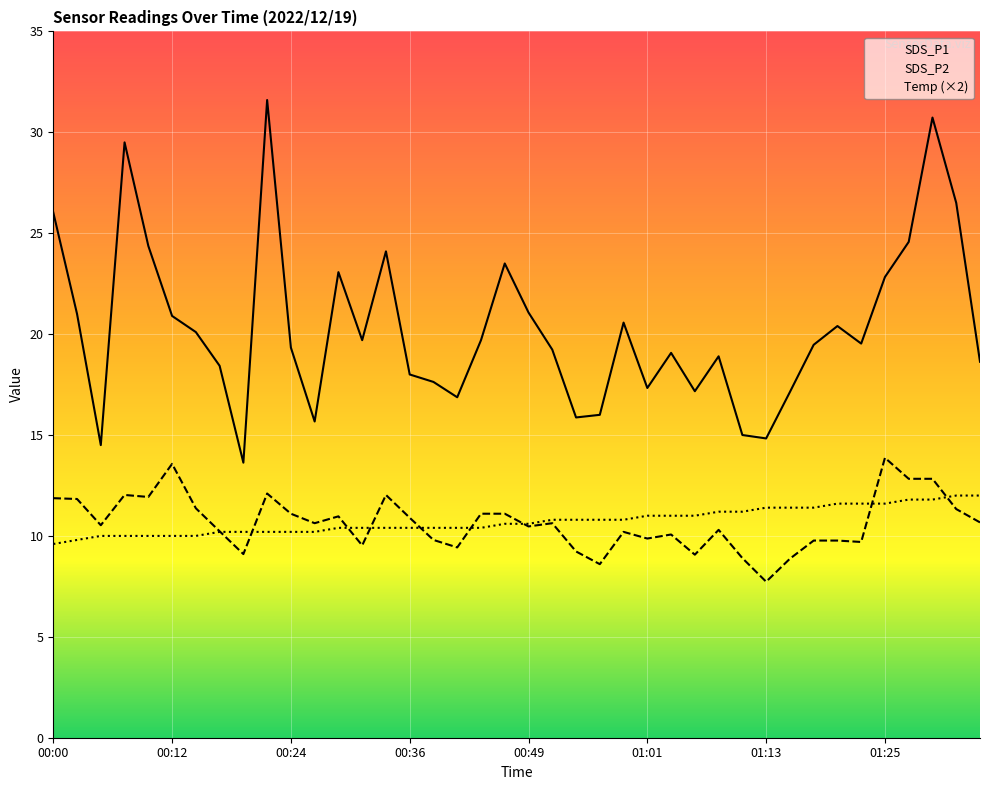

What is the difference between the maximum and second lowest values in the Temp series?

2.2